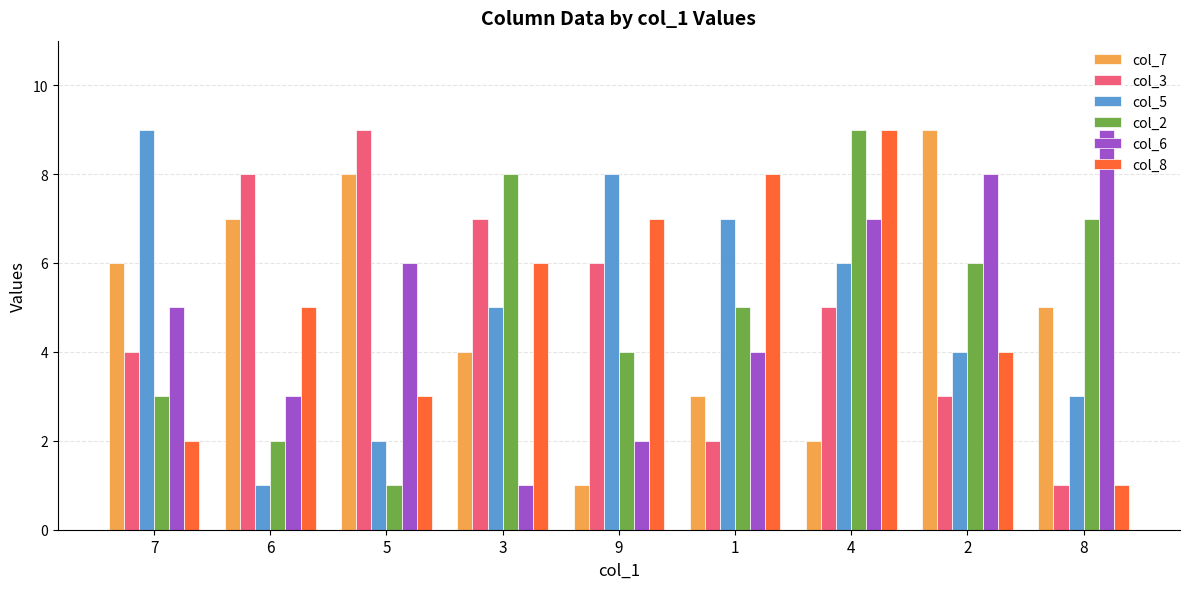

The value of col_7 at 3 is 1. True or false?

False